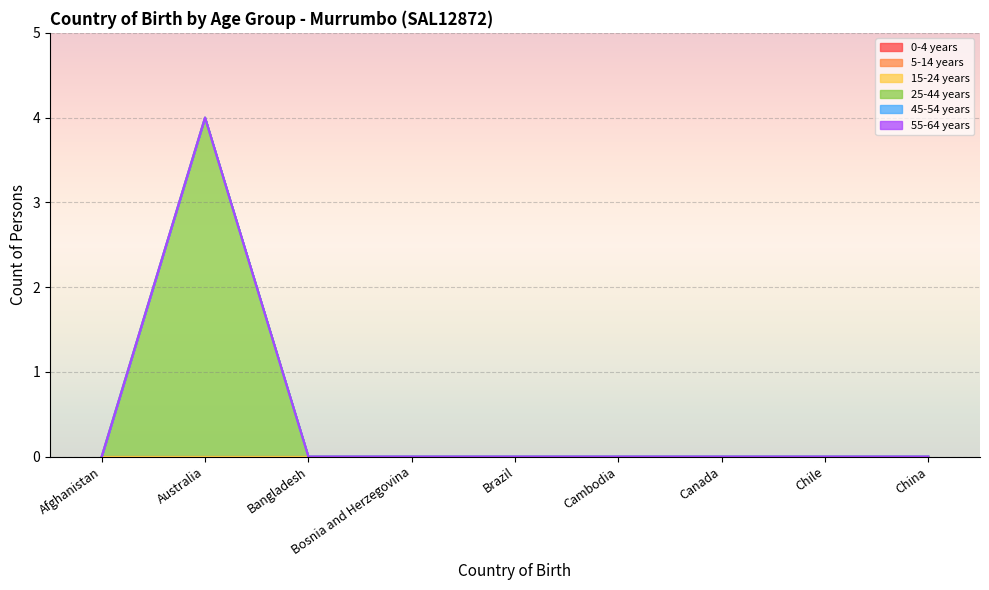

True or false: 0-4 years and 25-44 years intersect in this chart.

False